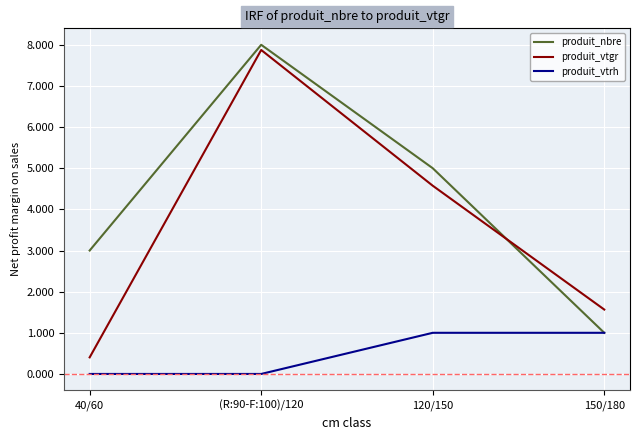

True or false: produit_vtgr and produit_vtrh cross at least once.

False